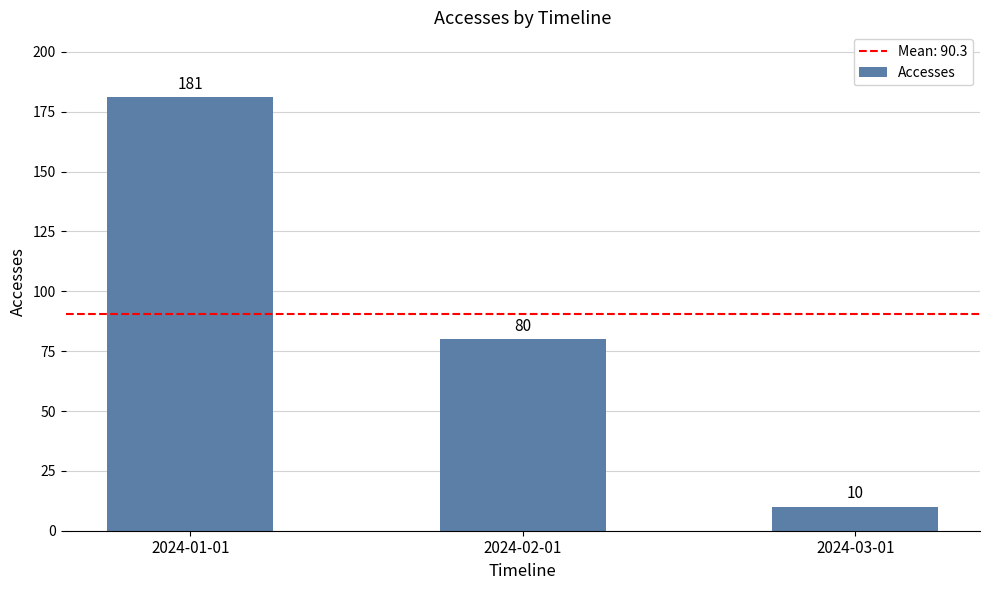

What is the maximum value shown in the chart?

181